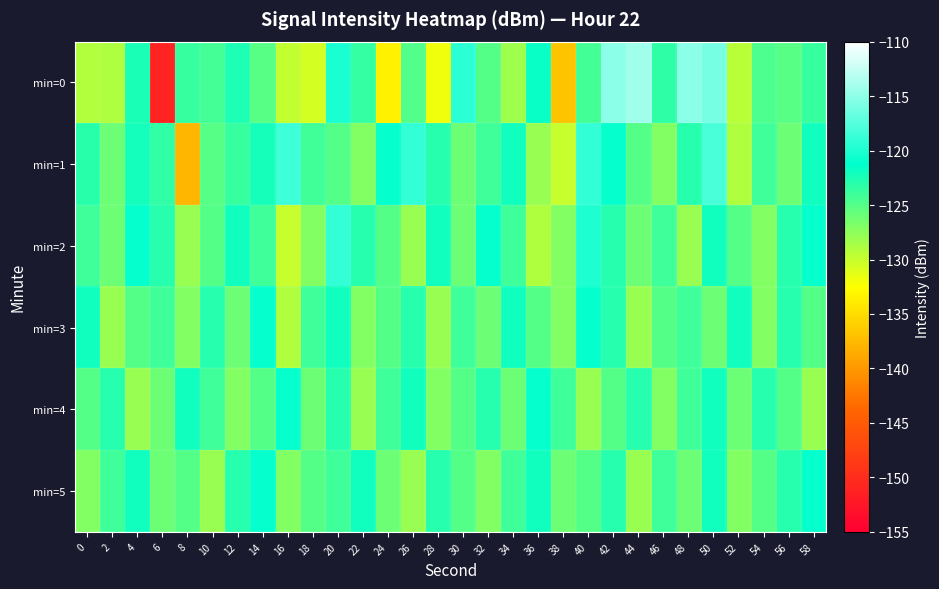

Which series has the largest total across all categories?

min=1